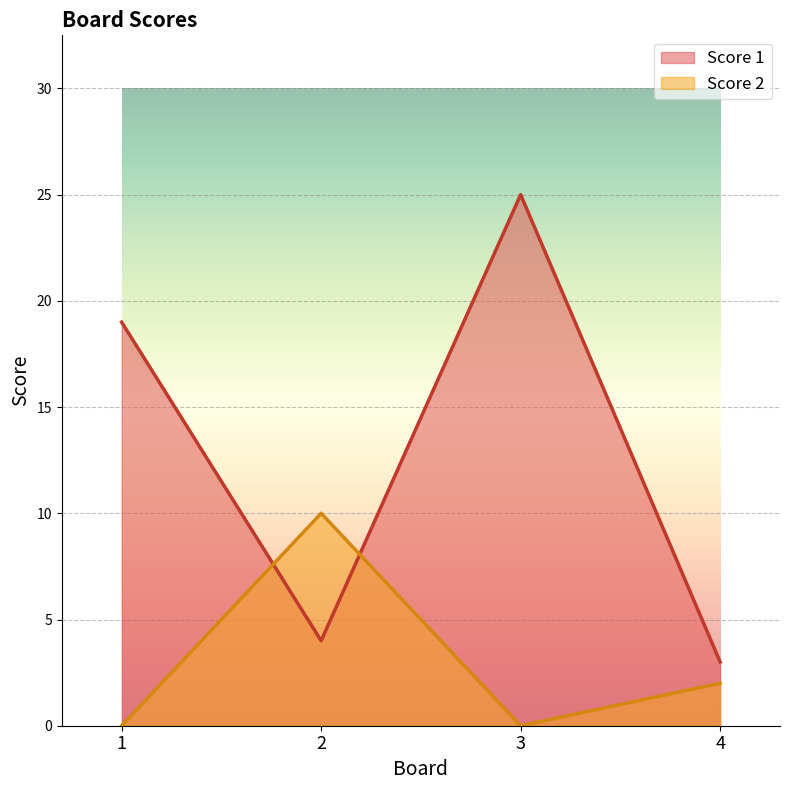

What is the difference between the maximum and second lowest values in the Score 2 series?

10